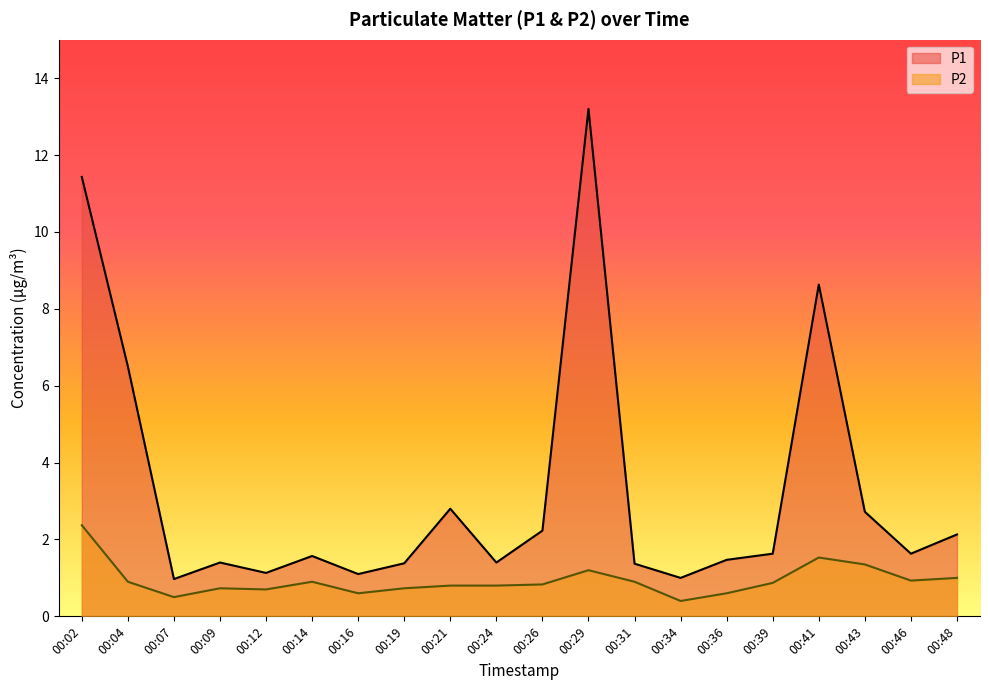

Does the chart have visible grid lines?

No